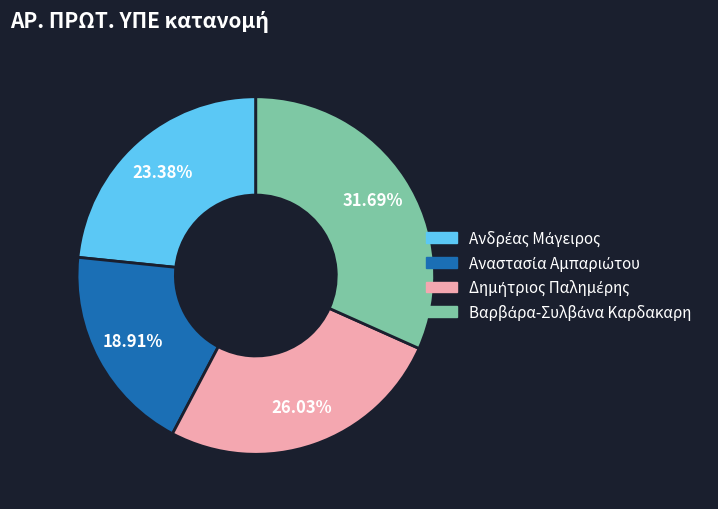

Does any single category account for the majority?

No